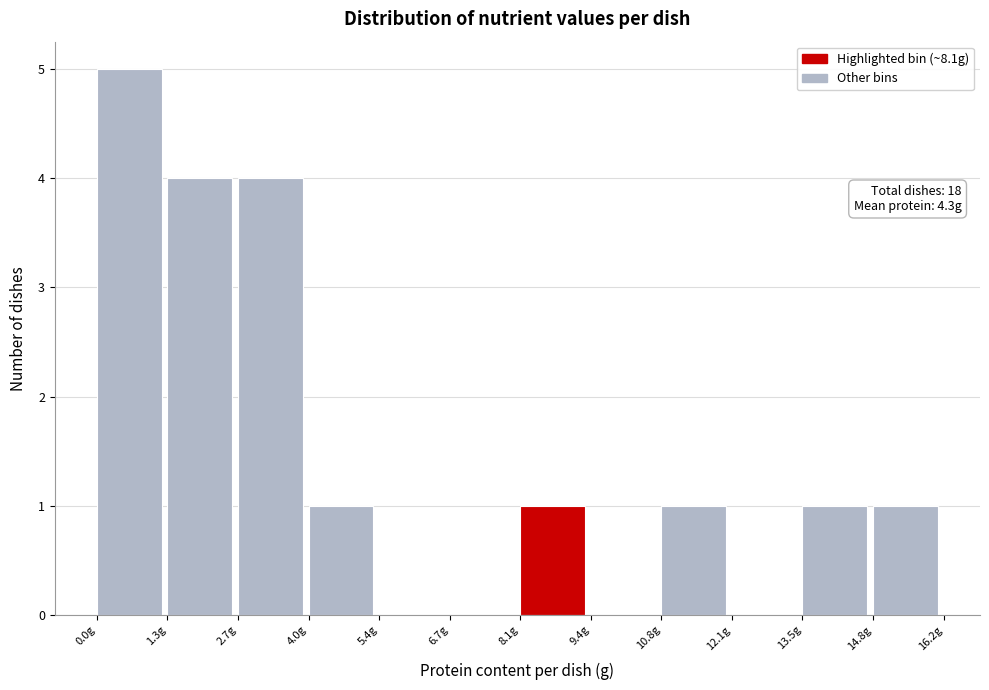

Which range on the x-axis has the tallest bar?

0.00 to 1.35